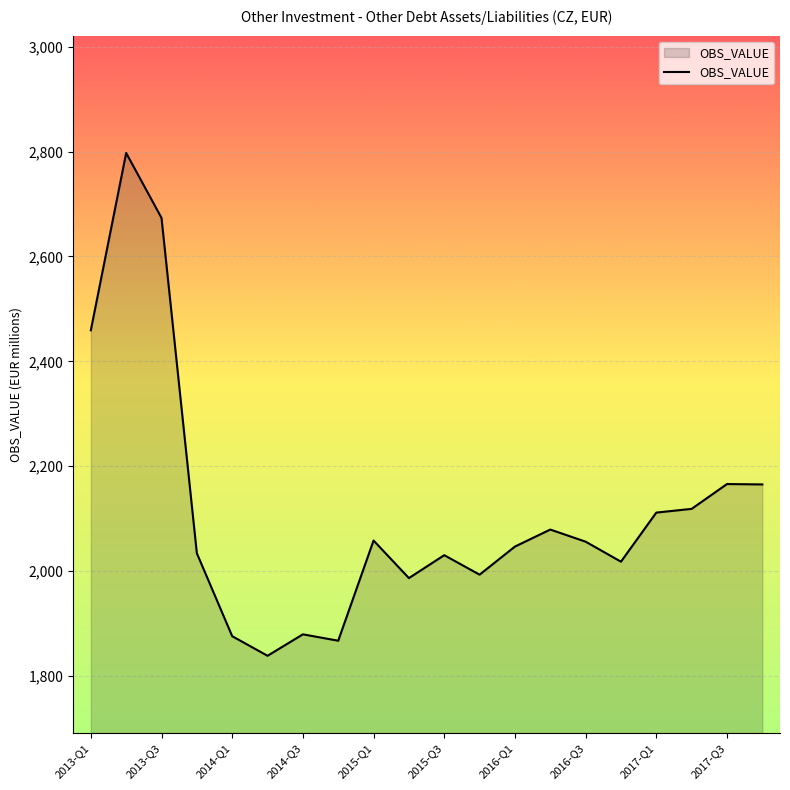

What is the smallest value displayed?

1838.5